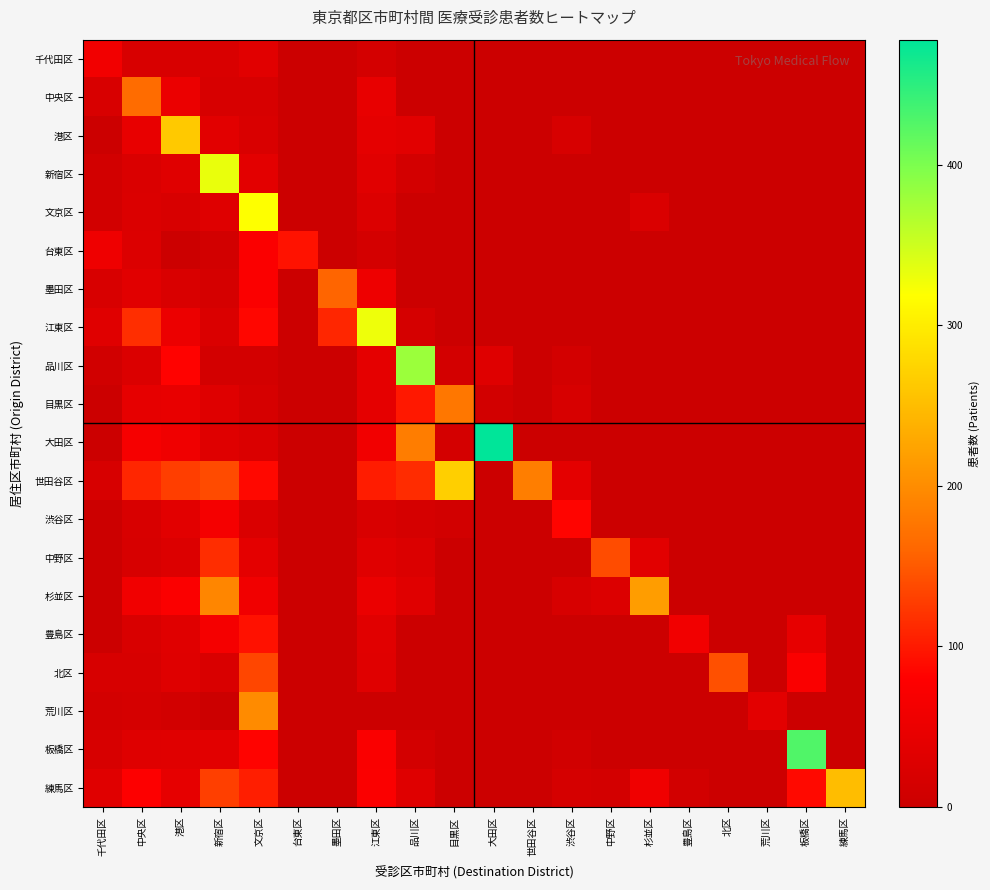

Which series has the largest range (max minus min)?

大田区